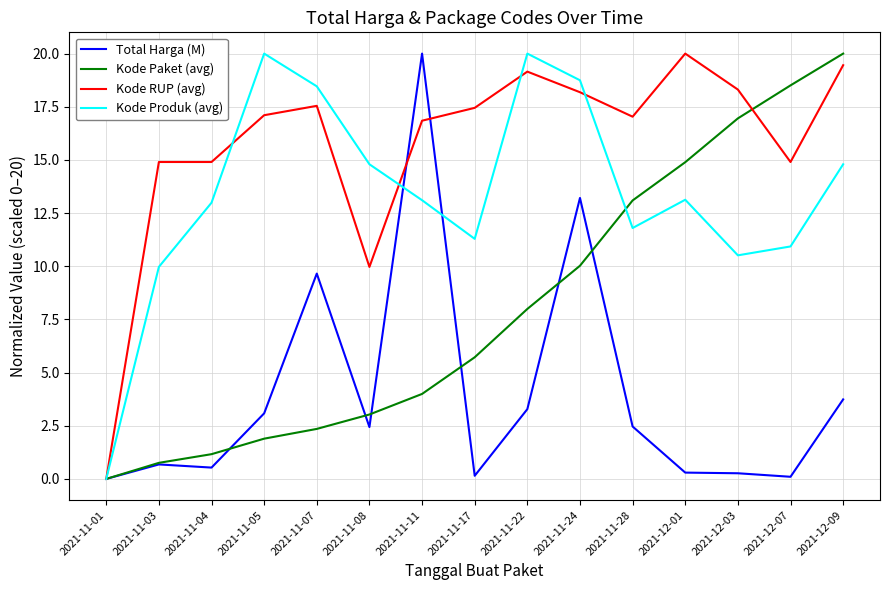

How many lines are shown in the chart?

4